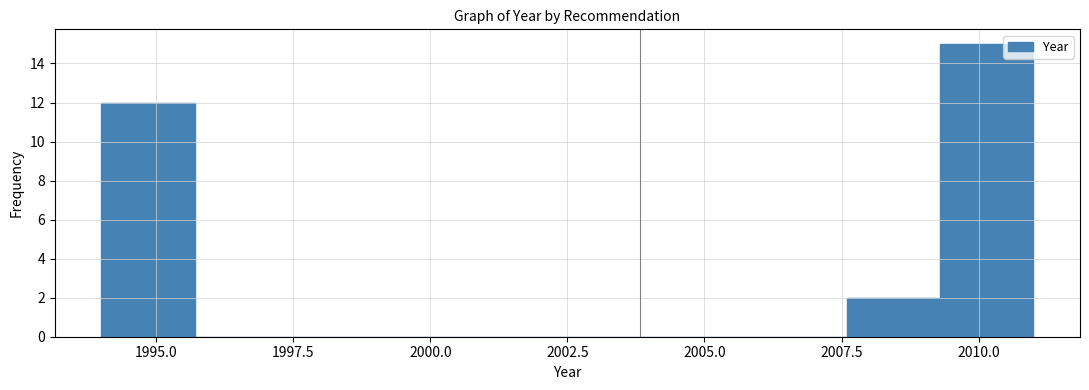

Read against the x-axis, roughly where is the centre of the tallest bar?

2010.0